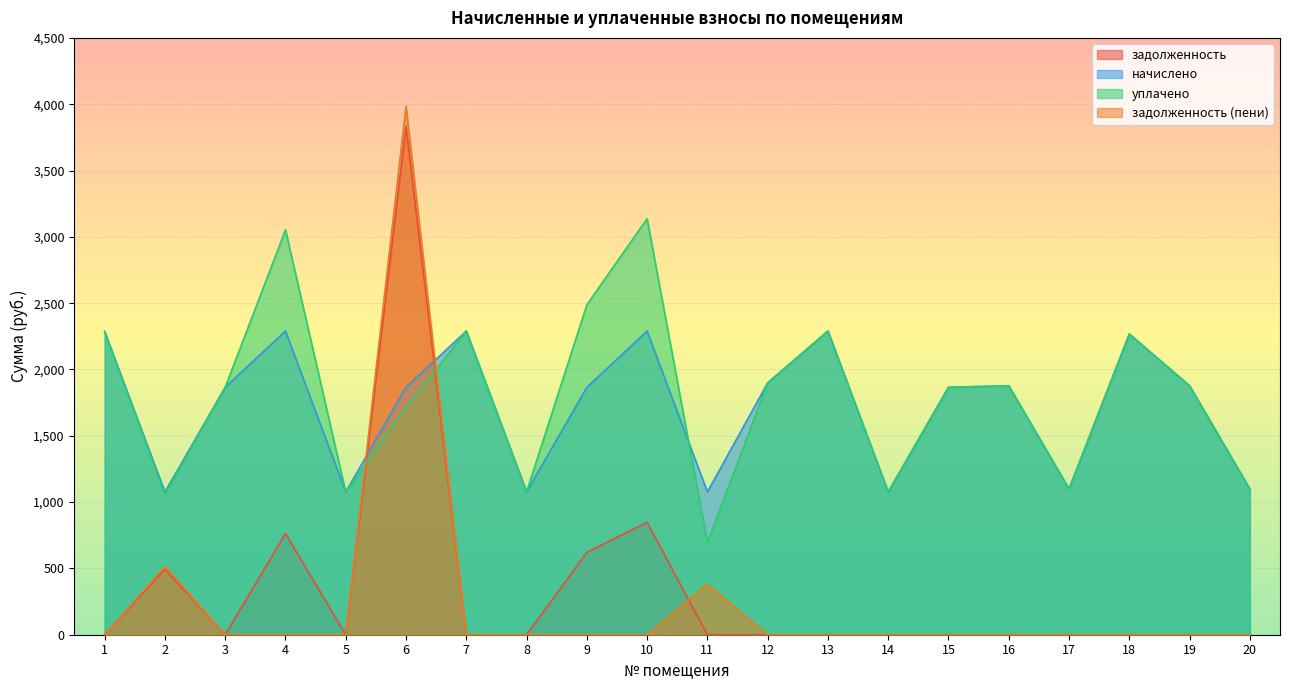

What is the difference between the уплачено values at 16 and 7?

413.0